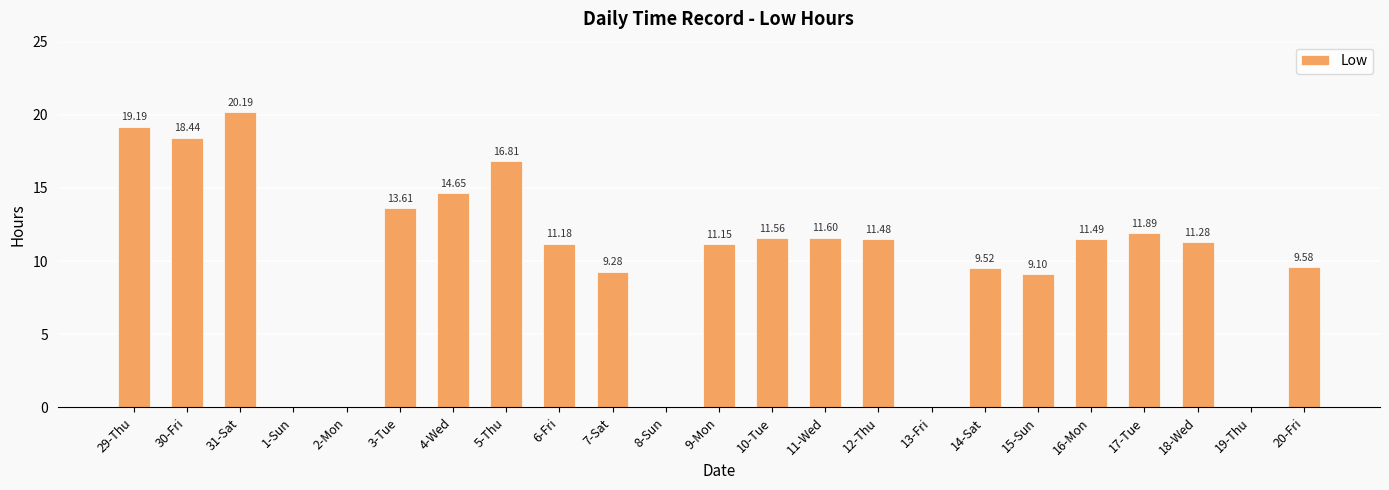

What is the sum of all values?

232.0